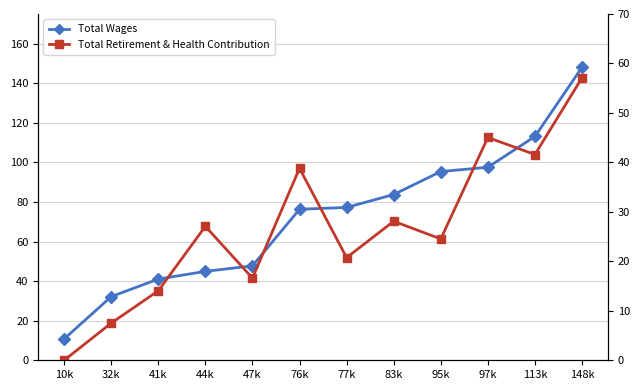

Which category has the lowest value across all series?

10k